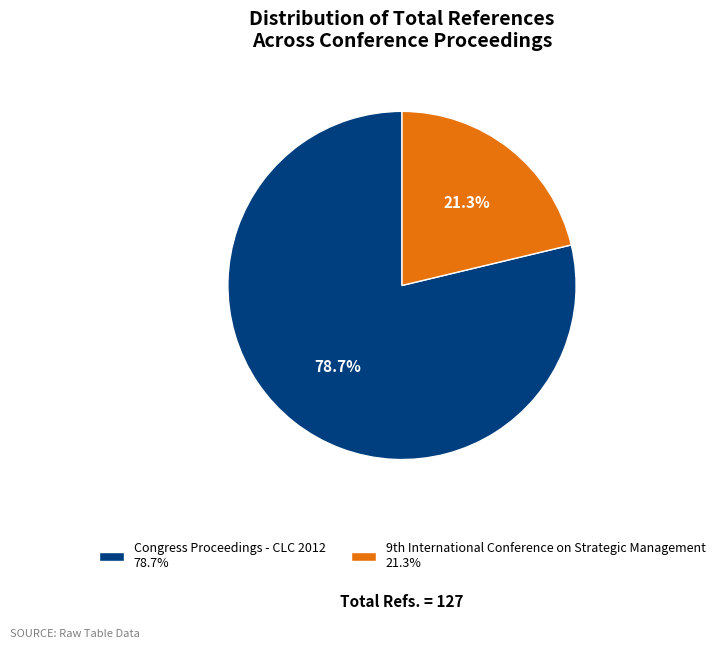

How many slices are in this pie chart?

2